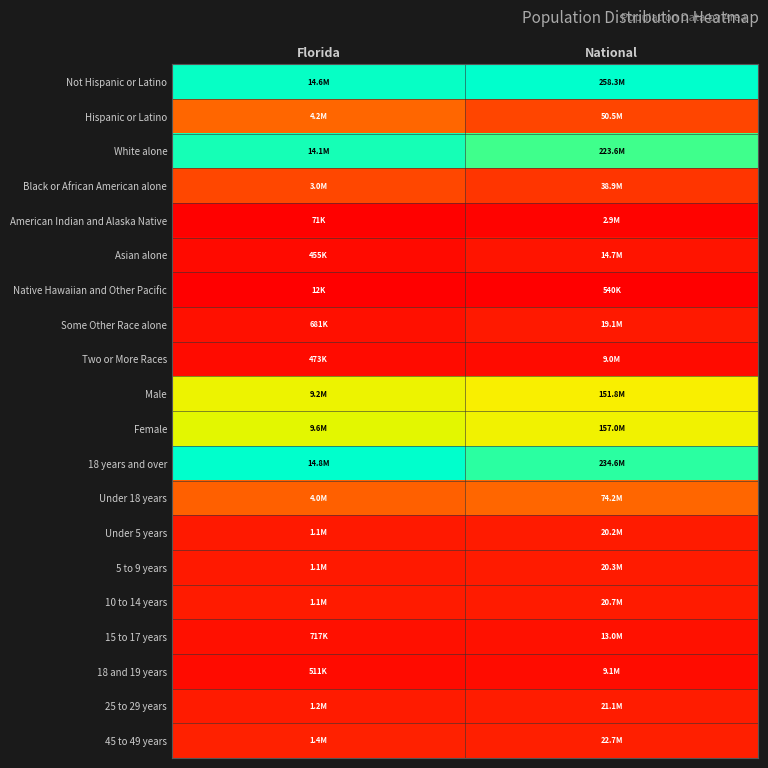

Reading left to right, transcribe all the data shown in this chart.

Not Hispanic or Latino: Florida=1.0	National=1.0
Hispanic or Latino: Florida=0.3	National=0.2
White alone: Florida=1.0	National=0.9
Black or African American alone: Florida=0.2	National=0.2
American Indian and Alaska Native: Florida=0.0	National=0.0
Asian alone: Florida=0.0	National=0.1
Native Hawaiian and Other Pacific: Florida=0.0	National=0.0
Some Other Race alone: Florida=0.0	National=0.1
Two or More Races: Florida=0.0	National=0.0
Male: Florida=0.6	National=0.6
Female: Florida=0.6	National=0.6
18 years and over: Florida=1.0	National=0.9
Under 18 years: Florida=0.3	National=0.3
Under 5 years: Florida=0.1	National=0.1
5 to 9 years: Florida=0.1	National=0.1
10 to 14 years: Florida=0.1	National=0.1
15 to 17 years: Florida=0.0	National=0.1
18 and 19 years: Florida=0.0	National=0.0
25 to 29 years: Florida=0.1	National=0.1
45 to 49 years: Florida=0.1	National=0.1